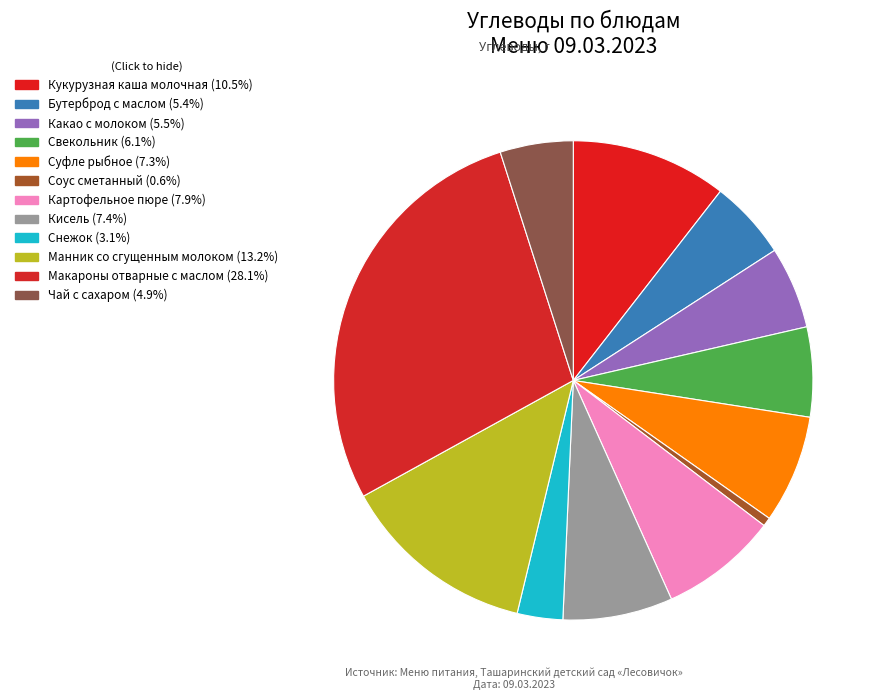

Count the number of slices in the pie.

12